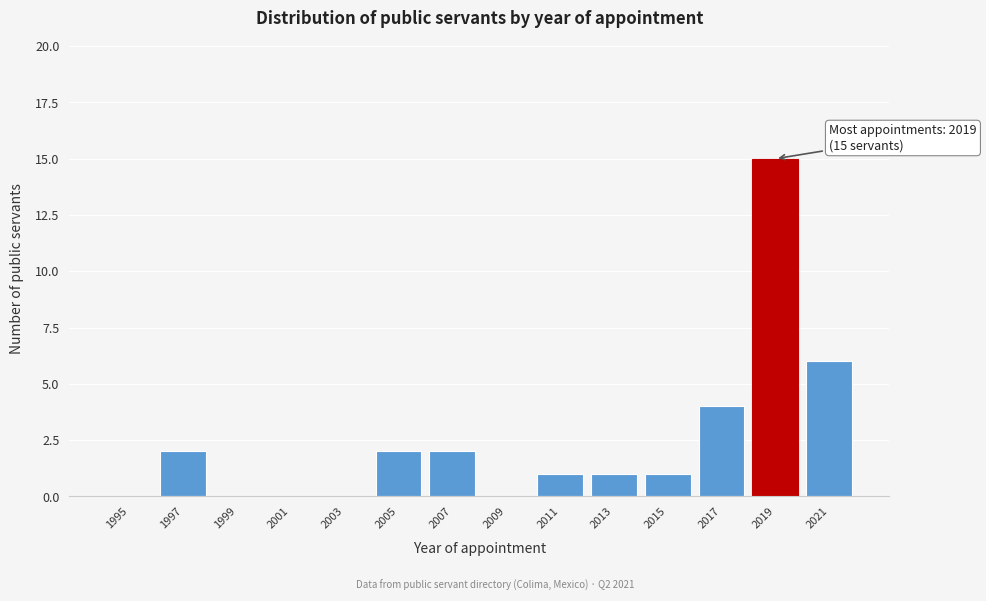

Reading left to right, transcribe all the data shown in this chart.

1995=0	1997=2	1999=0	2001=0	2003=0	2005=2	2007=2	2009=0	2011=1	2013=1	2015=1	2017=4	2019=15	2021=6